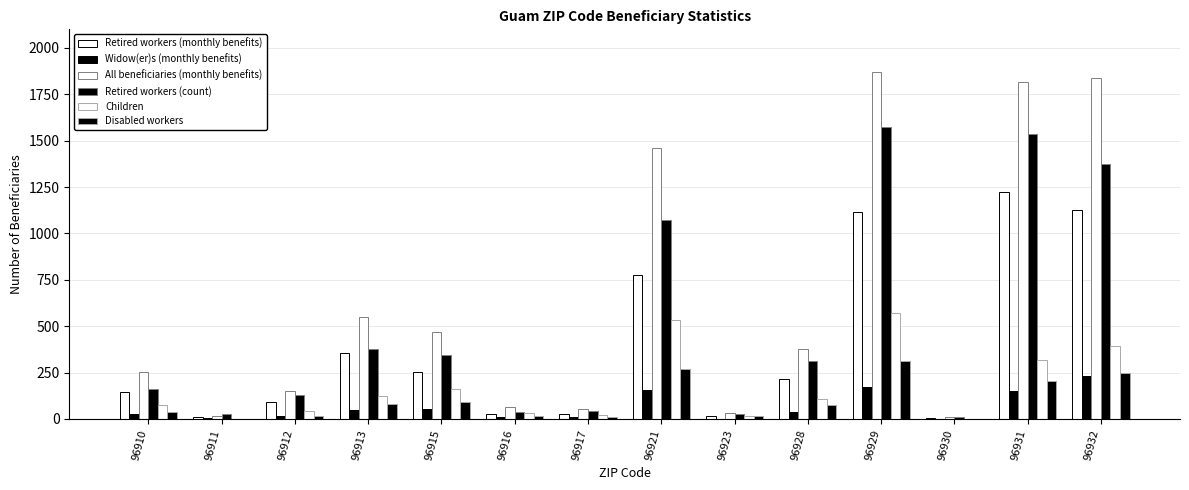

Which series changed the most between 96917 and 96928?

All beneficiaries (monthly benefits)